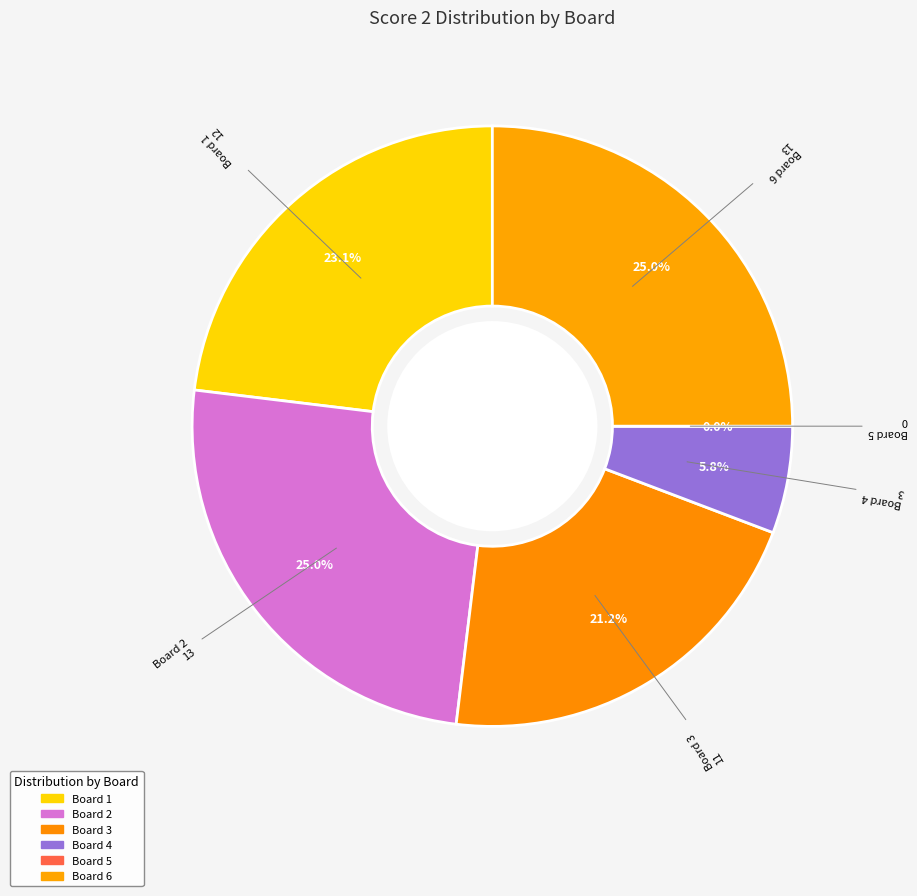

Is there any slice that represents more than half of the pie?

No